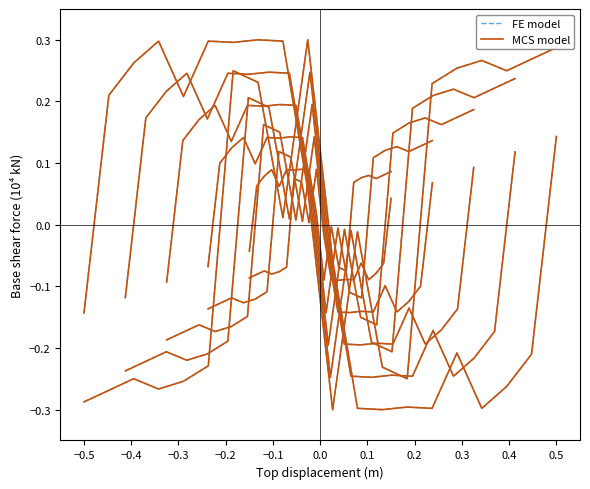

How many distinct data groups are displayed?

2